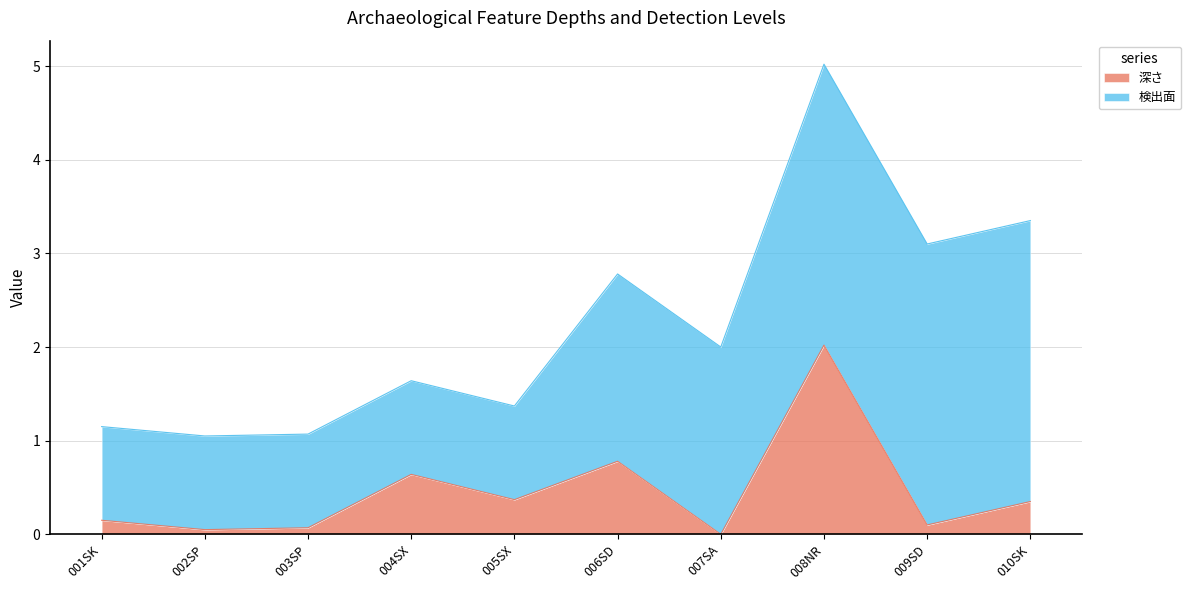

Reading left to right, what are all the values shown in this chart?

0.1	0.1	0.1	0.6	0.4	0.8	0.0	2.0	0.1	0.3